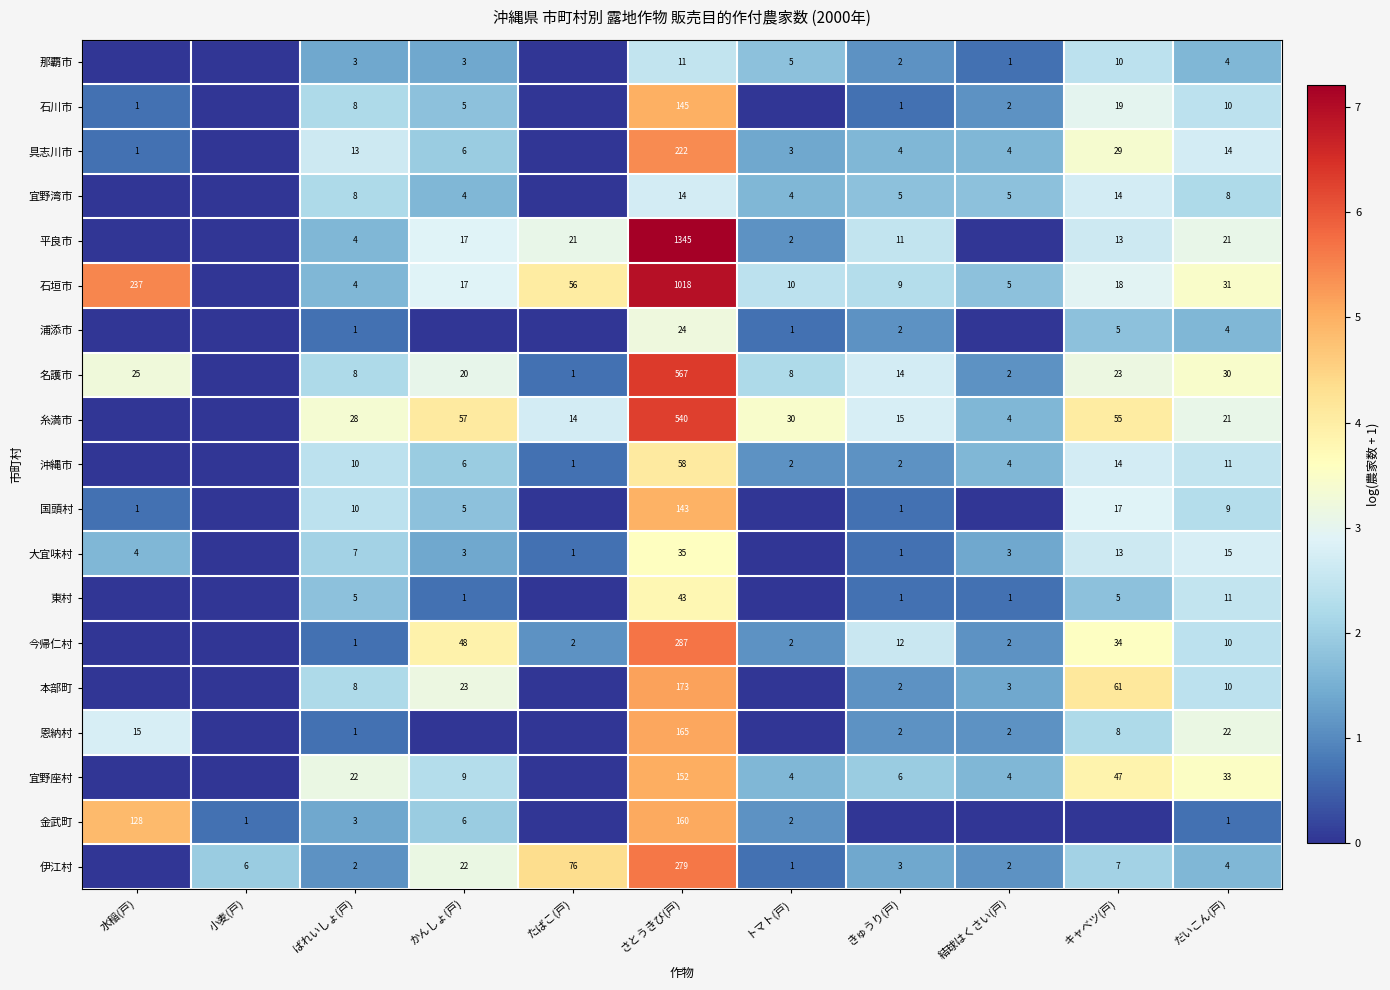

At how many categories does at least one series exceed 3?

8